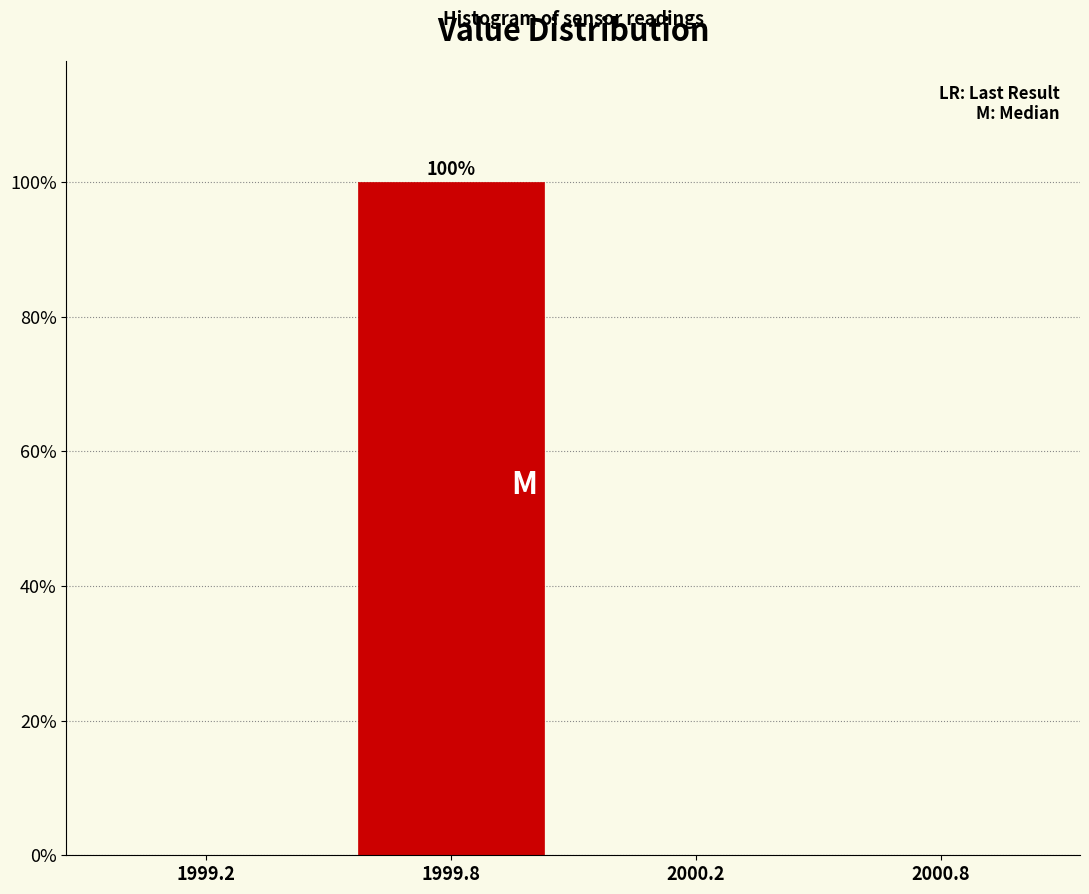

Reading right to left, transcribe all the data shown in this chart.

2000.8=0	2000.2=0	1999.8=100	1999.2=0